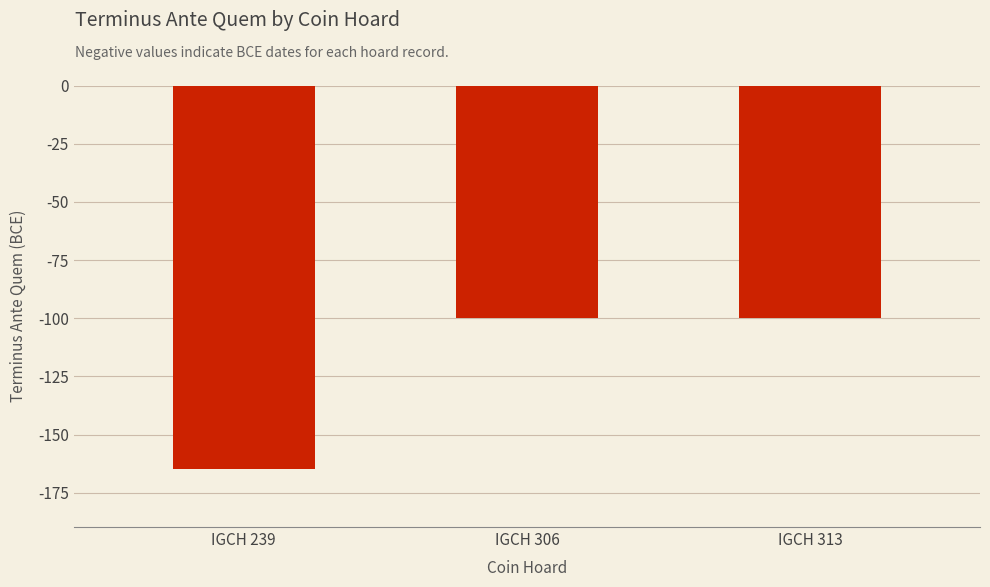

Is it true that the value at IGCH 313 is -21?

False